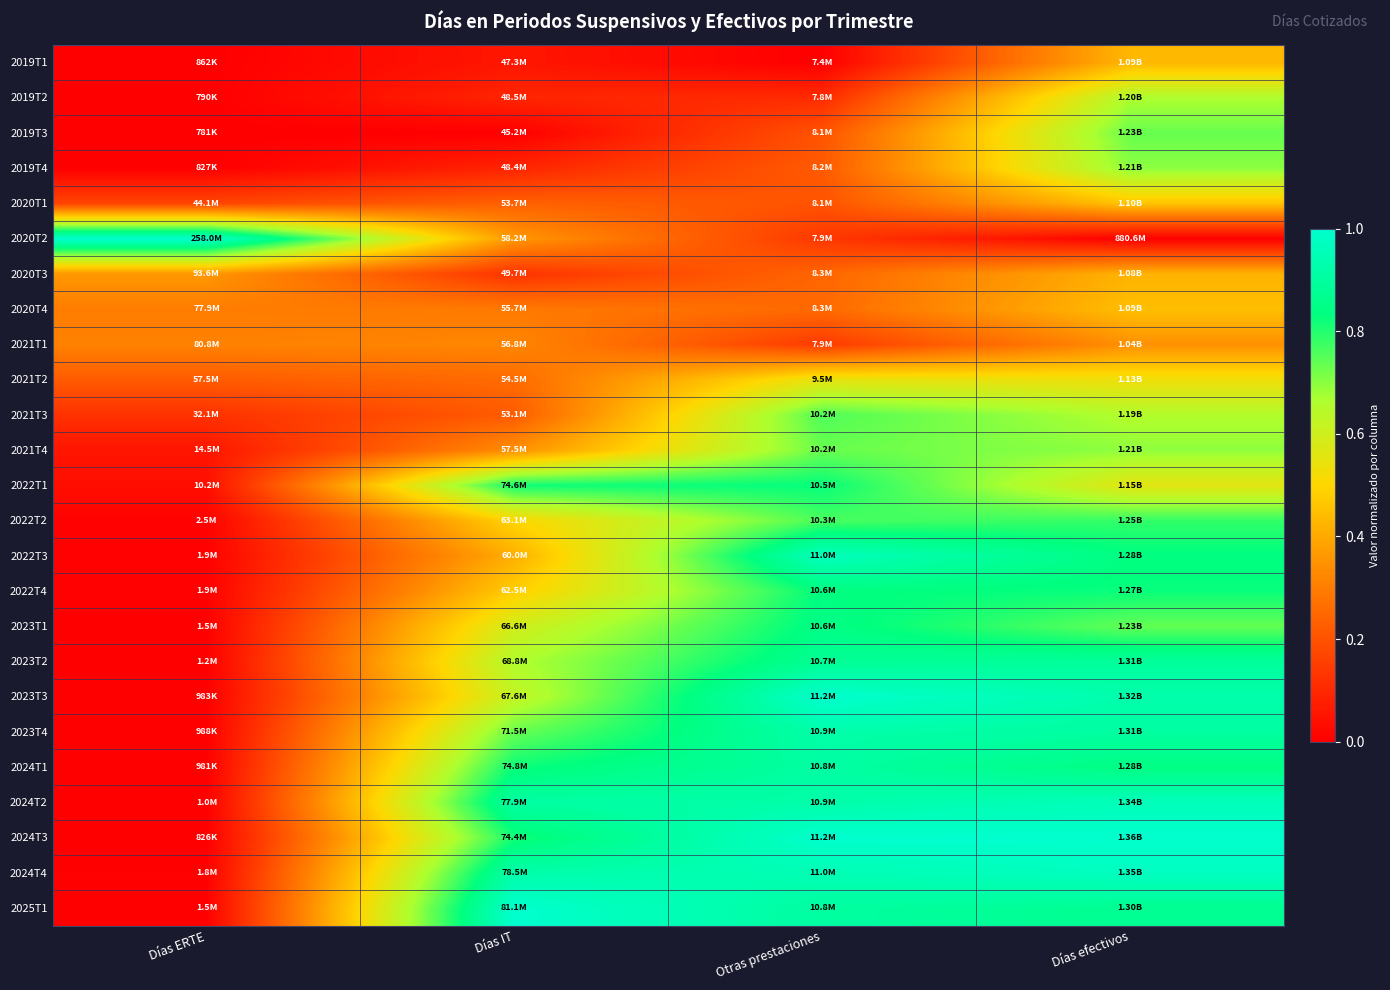

At which category is the sum across all series the highest?

Días efectivos